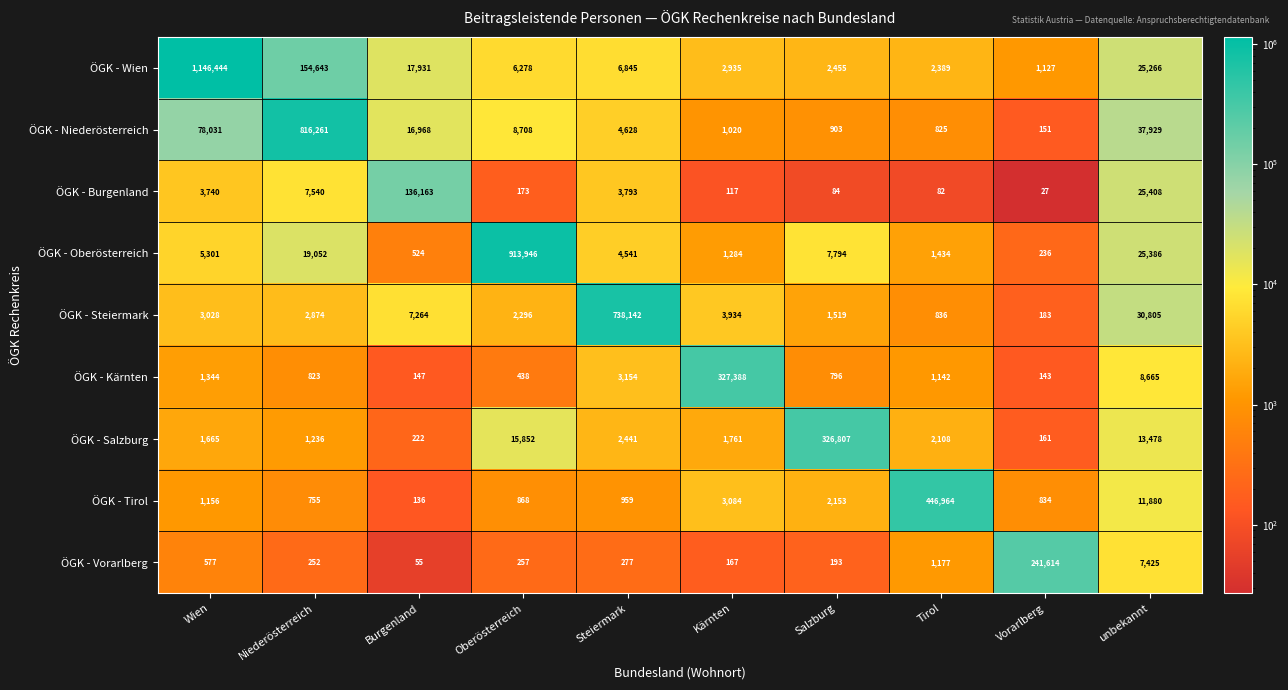

Which series has the widest spread of values?

ÖGK - Wien